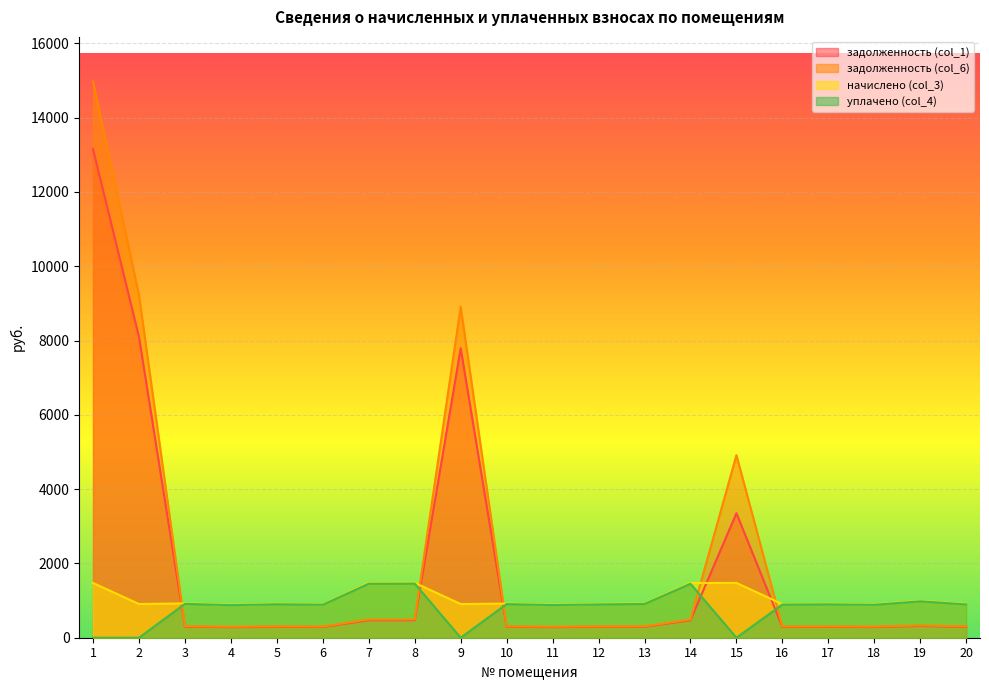

At how many categories does at least one series exceed 13888?

1